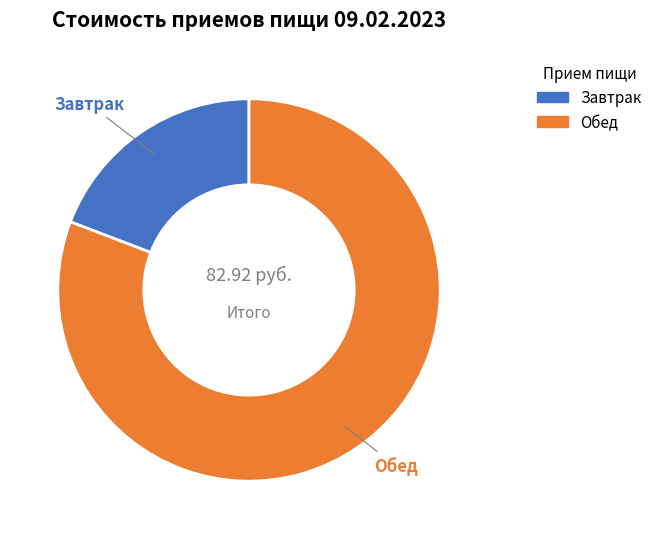

To the nearest percent, what portion does Обед represent?

81%